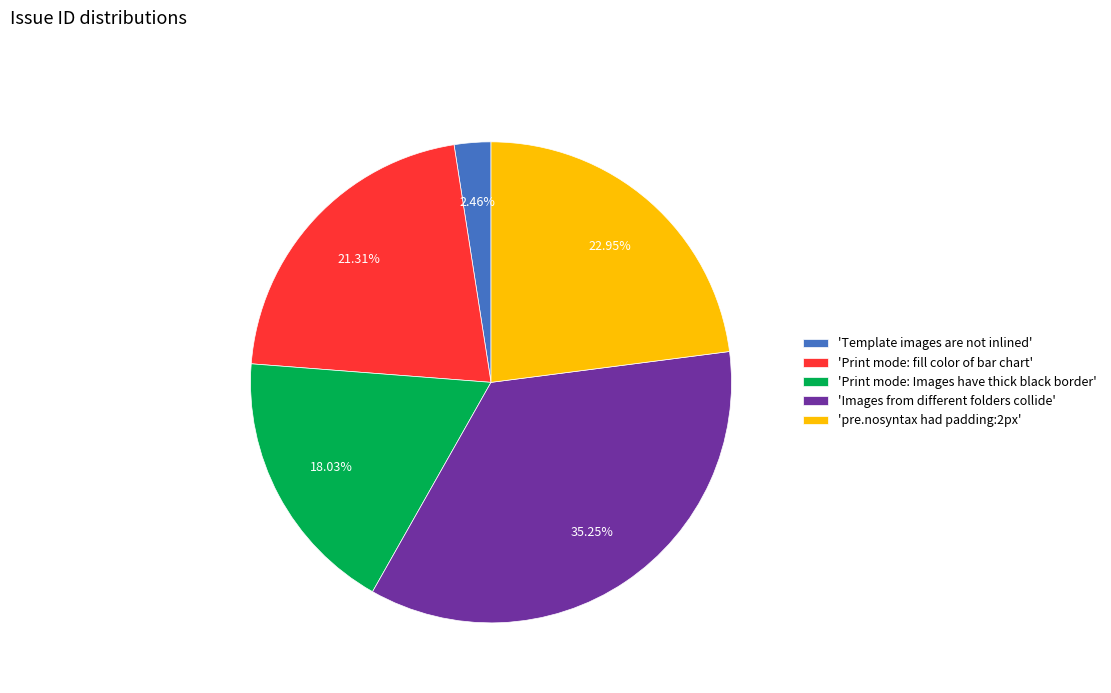

Is there any slice that represents more than half of the pie?

No